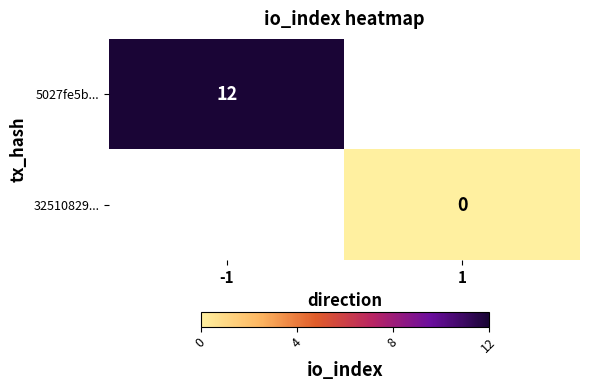

Is it true that 5027fe5b... equals 12 at -1?

True